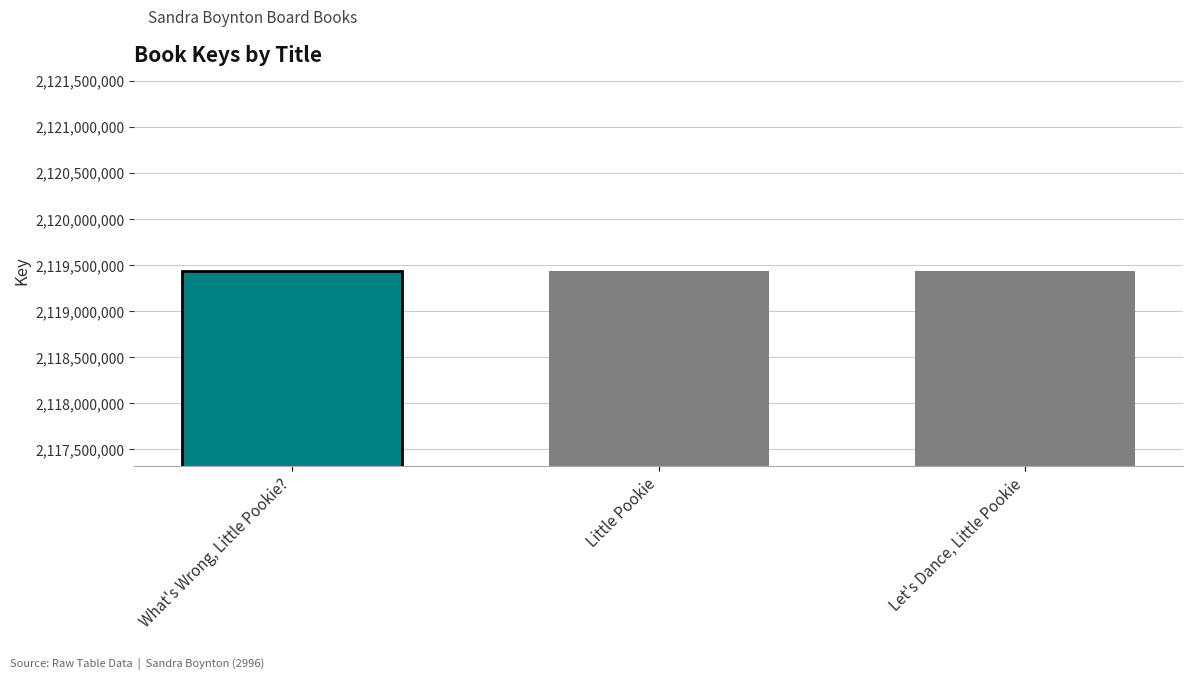

What is the greatest value displayed?

2119438824